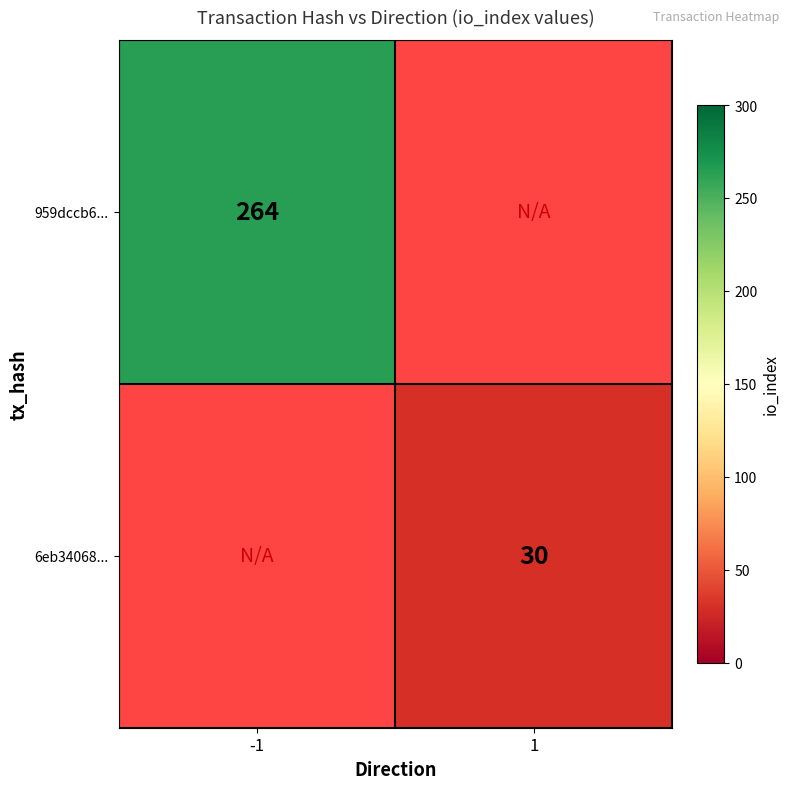

At which category does the chart reach its minimum across all series?

1